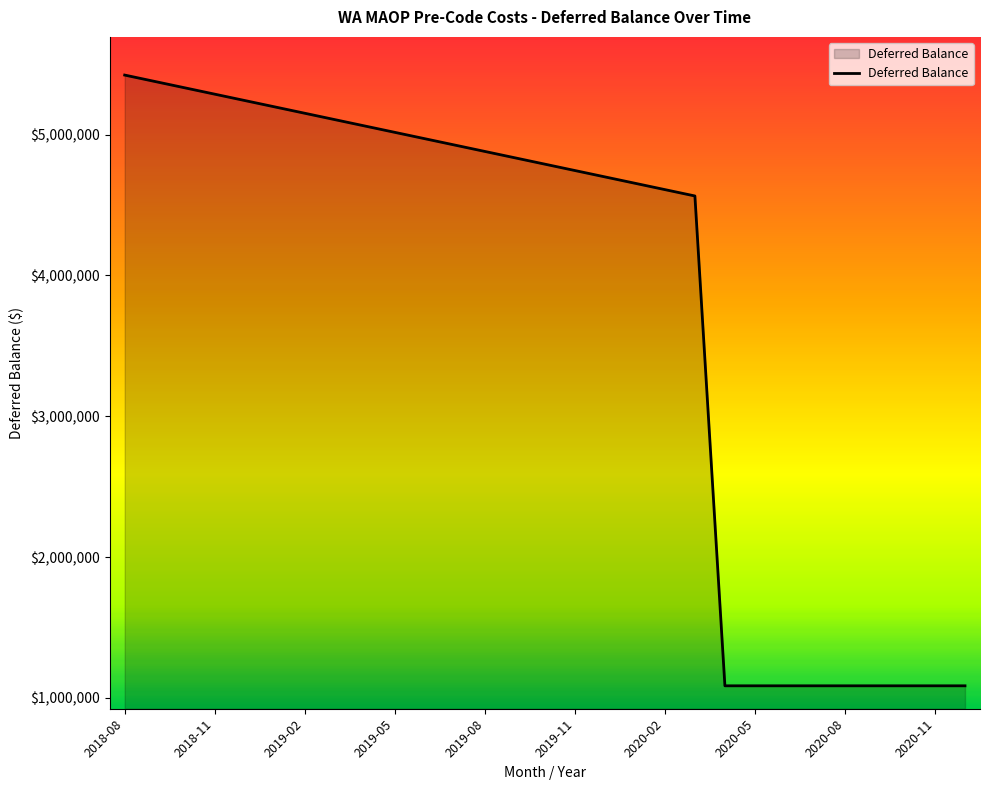

What is the difference between the maximum and minimum values?

4337507.6